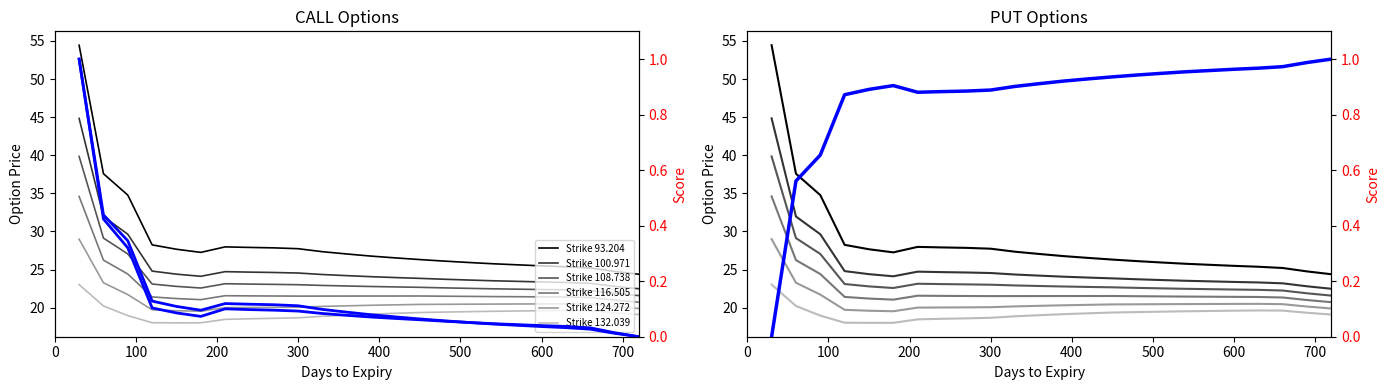

Which has a higher value, 30 or 480?

30